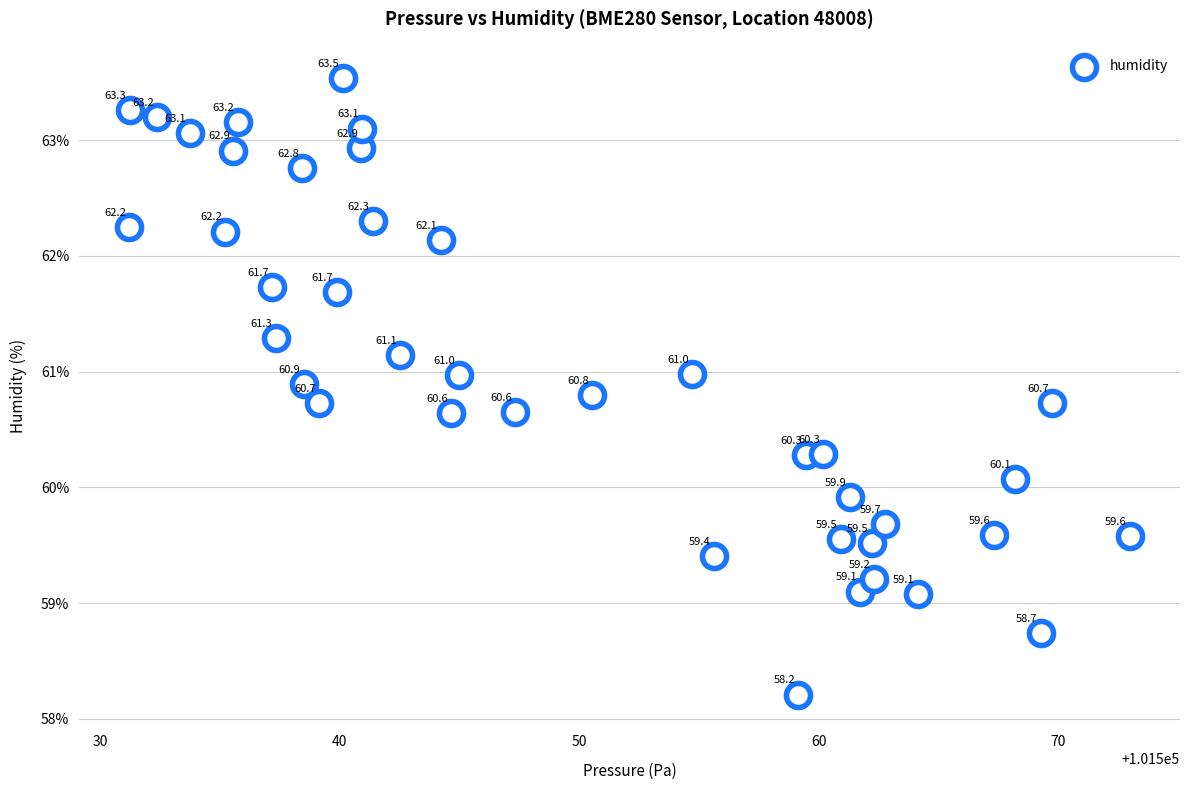

What Y value in the scatter plot is closest to 60?

60.1